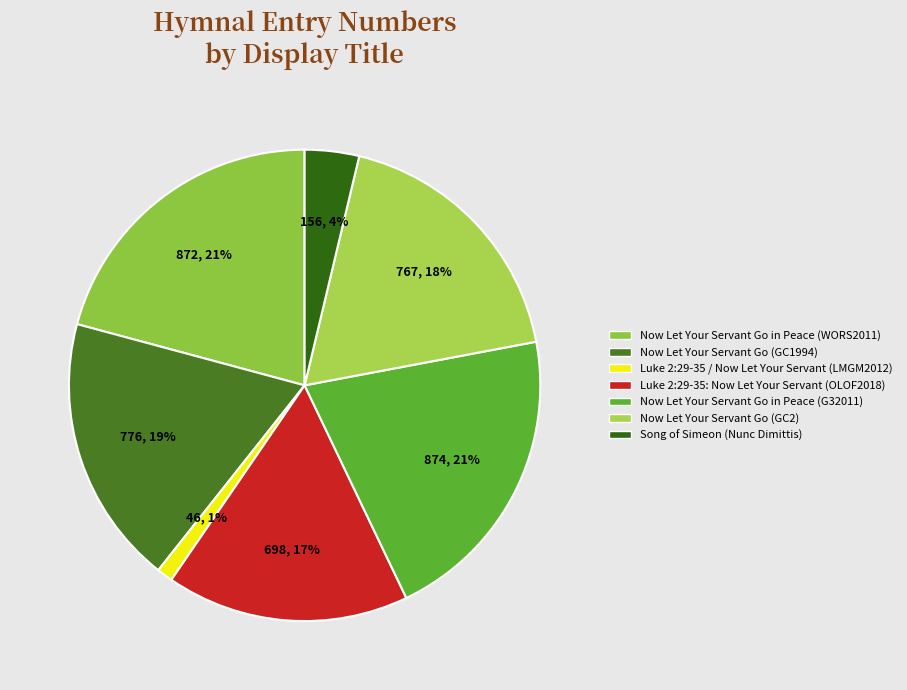

Which category has the smallest portion of the pie?

Luke 2:29-35 / Now Let Your Servant (LMGM2012)